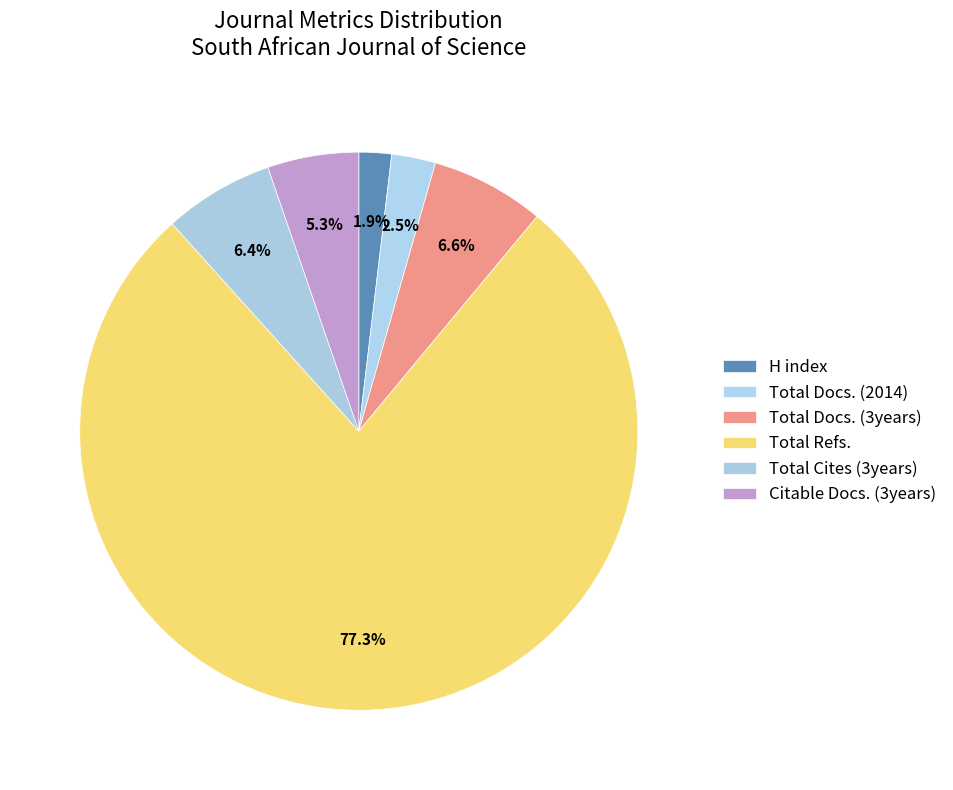

Which category has the smallest portion of the pie?

H index